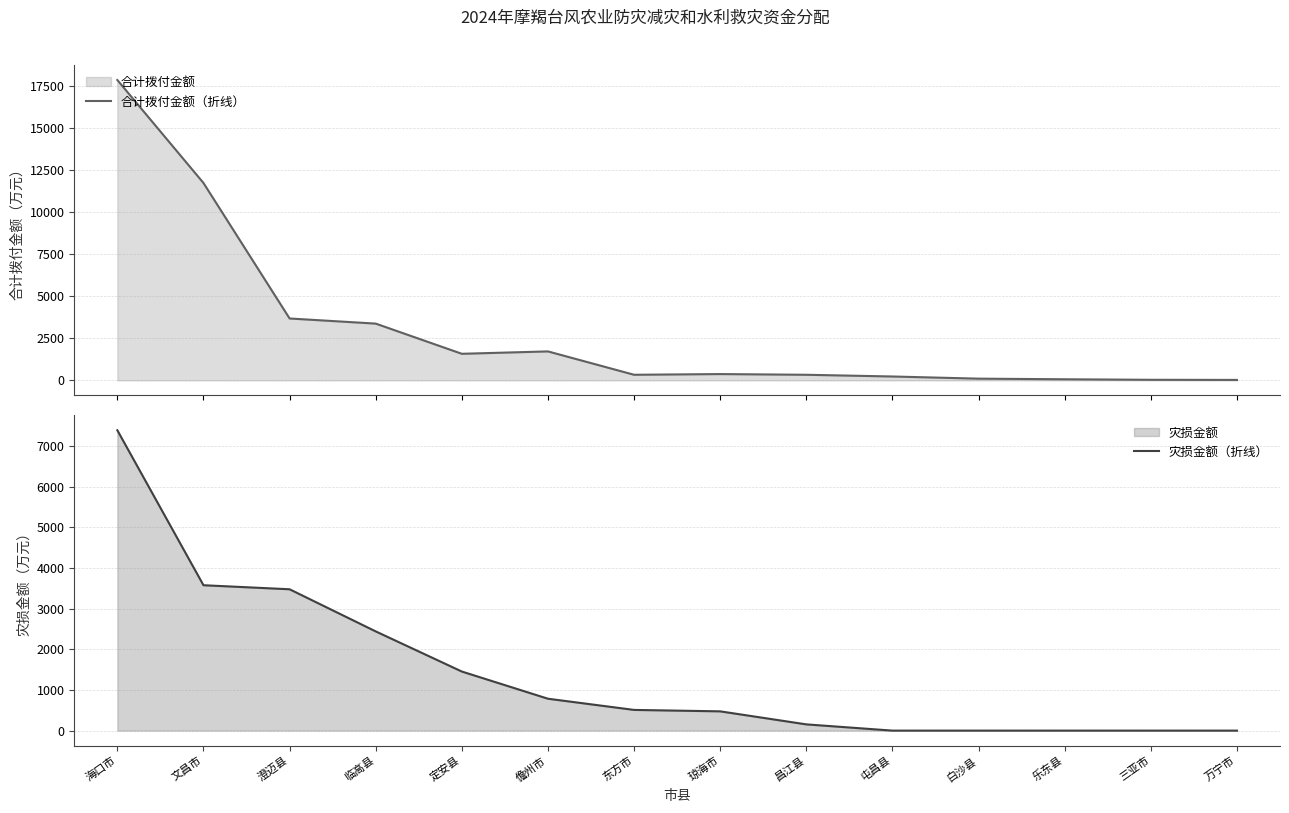

How many data points does each series have?

14